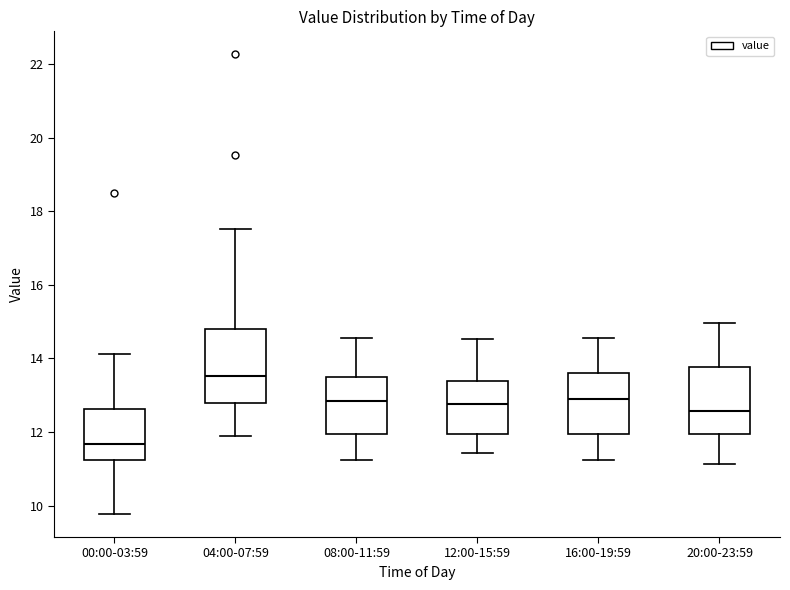

Reading left to right, transcribe this box plot: for each box, give where its median line is, the range the box spans, and where its two whiskers end, as read against the y-axis. The values are not printed on the chart, so give them approximately, as read against the axis.

00:00-03:59: median 11.6, box 11.2 to 12.6, whiskers 9.8 to 14.2
04:00-07:59: median 13.6, box 12.8 to 14.8, whiskers 12.0 to 17.6
08:00-11:59: median 12.8, box 12.0 to 13.4, whiskers 11.2 to 14.6
12:00-15:59: median 12.8, box 12.0 to 13.4, whiskers 11.4 to 14.6
16:00-19:59: median 13.0, box 12.0 to 13.6, whiskers 11.2 to 14.6
20:00-23:59: median 12.6, box 12.0 to 13.8, whiskers 11.2 to 15.0